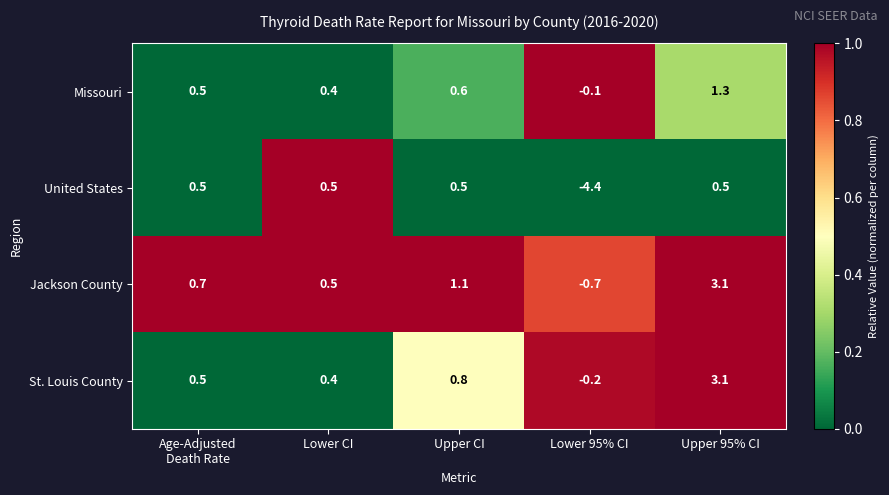

True or false: Jackson County has a value of 1.1 at Upper CI.

True